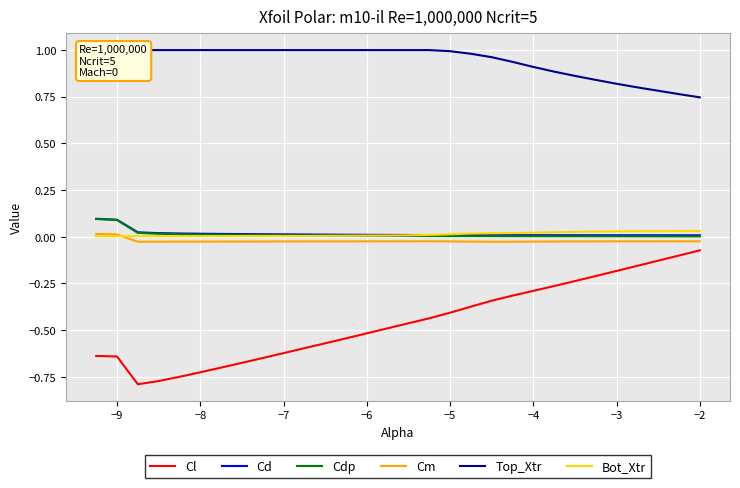

True or false: Cl and Cd intersect in this chart.

False